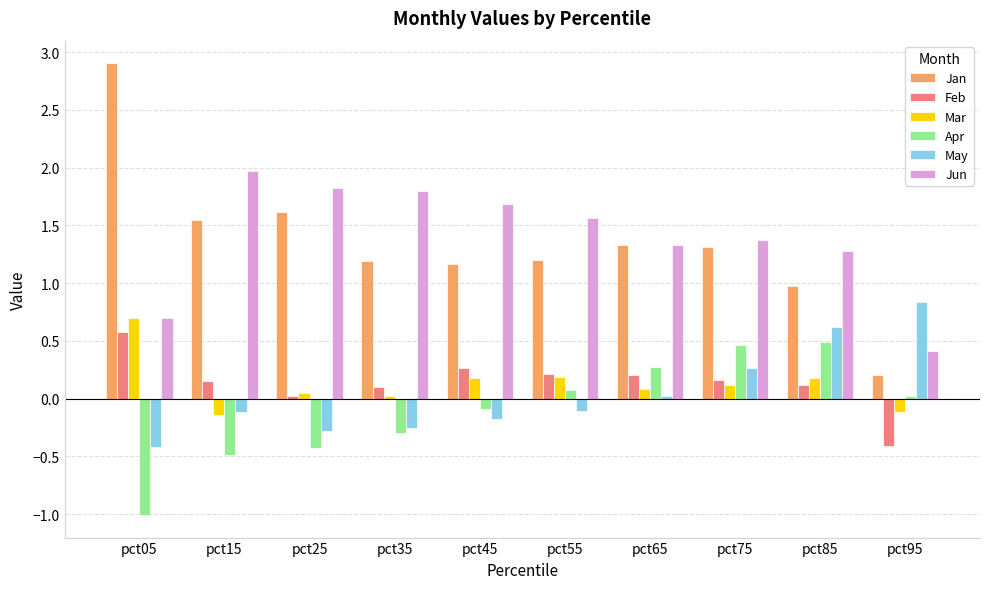

Which series has the largest total across all categories?

Jun